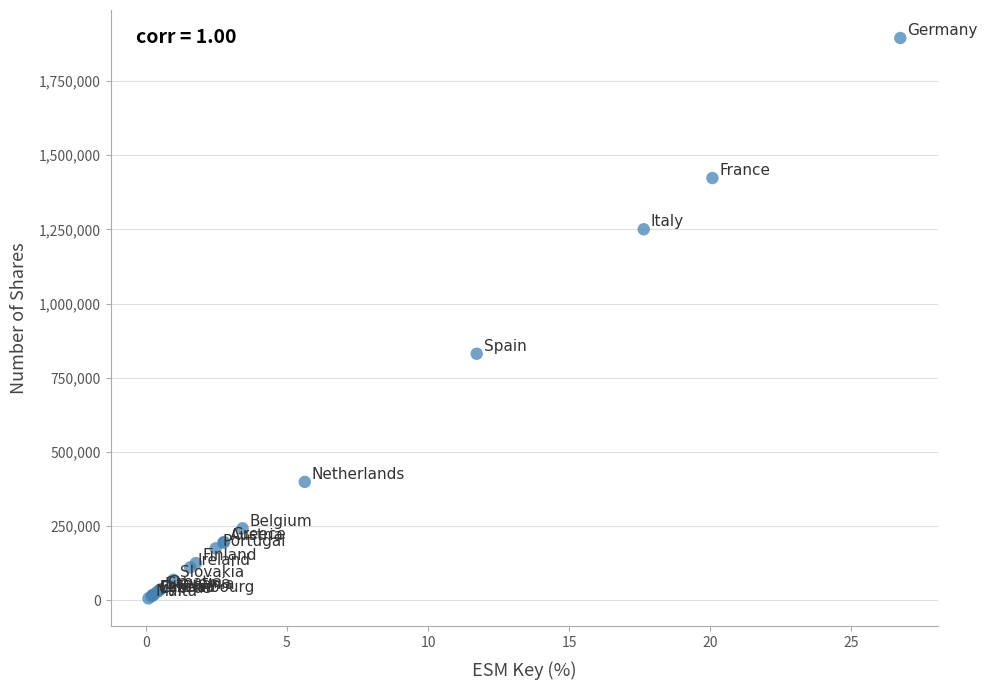

What Y value in the scatter plot is closest to 950425?

830750